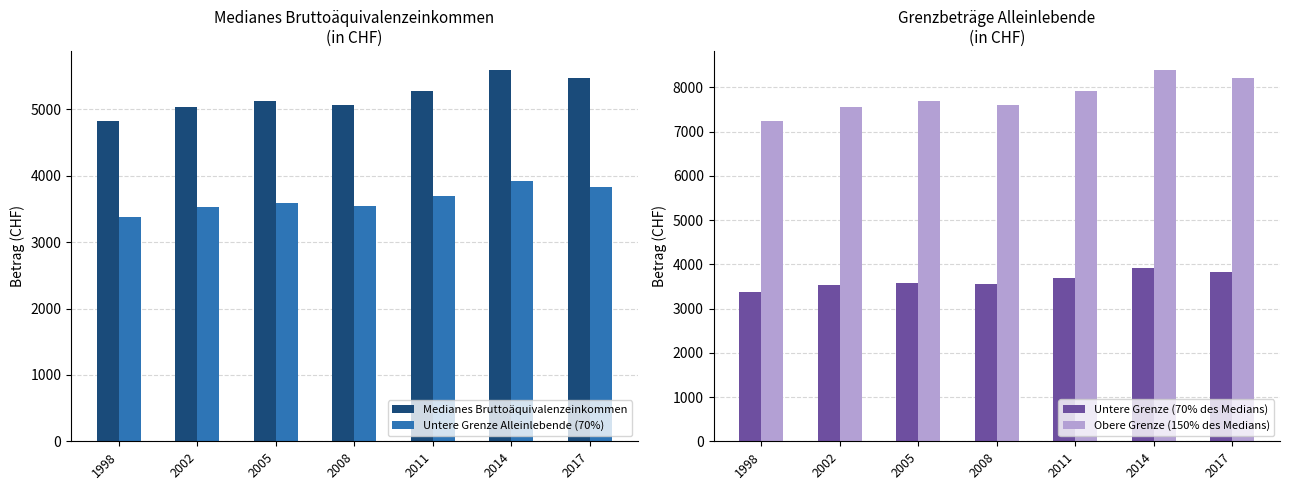

Reading left to right, transcribe all the data shown in this chart.

Medianes Bruttoäquivalenzeinkommen: 4824.3	5044.0	5124.4	5069.7	5279.7	5602.2	5468.1
Untere Grenze Alleinlebende (70%): 3377.0	3530.8	3587.1	3548.8	3695.8	3921.5	3827.7
Untere Grenze (70% des Medians): 3377.0	3530.8	3587.1	3548.8	3695.8	3921.5	3827.7
Obere Grenze (150% des Medians): 7236.4	7566.0	7686.7	7604.6	7919.6	8403.2	8202.1